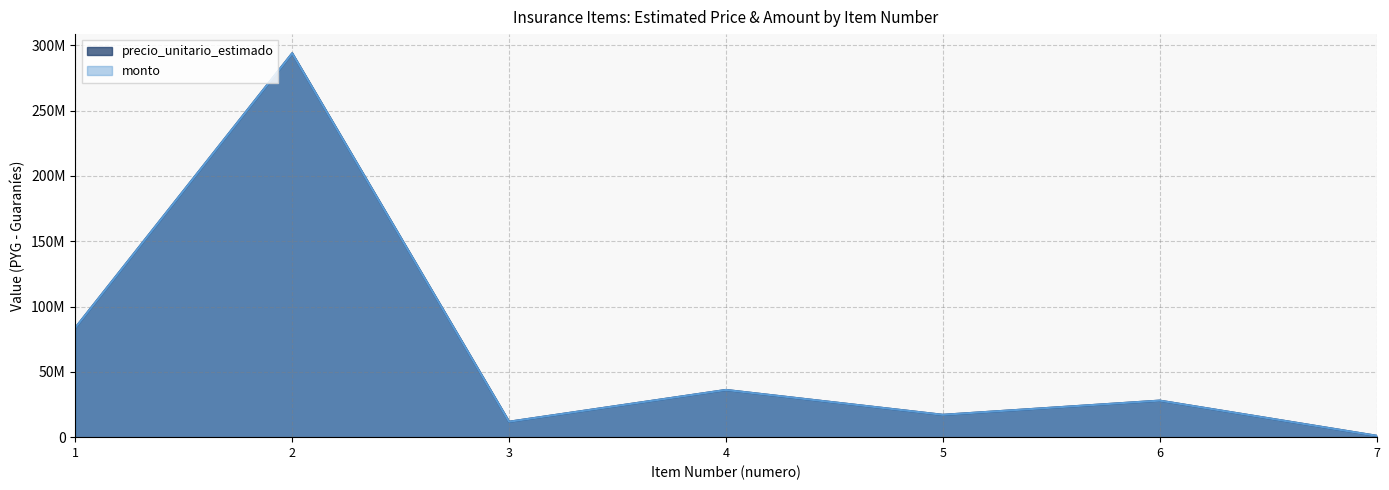

List the series in order of their peak value, highest first.

precio_unitario_estimado, monto